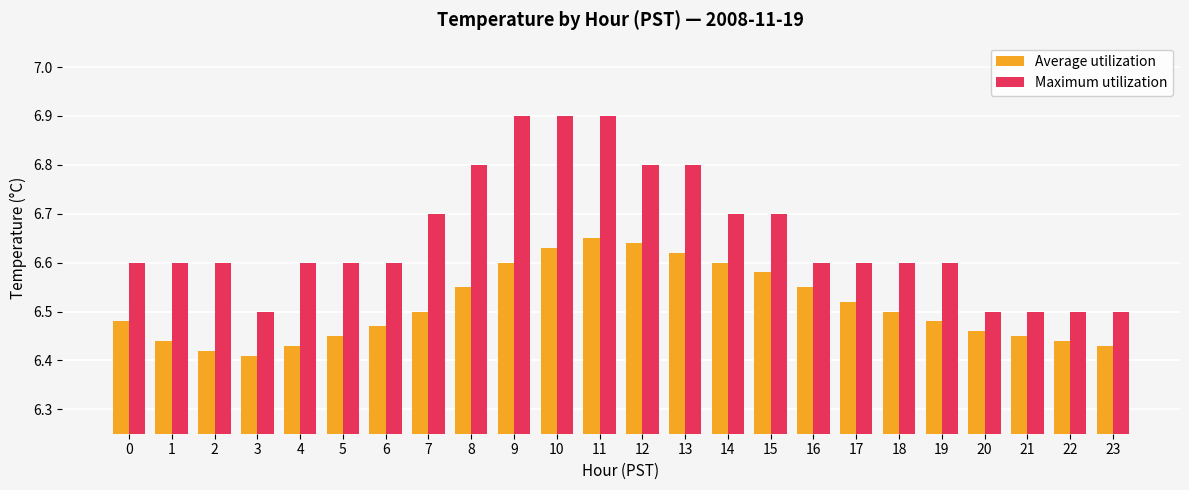

What is the difference between the maximum and second lowest values in the Maximum utilization series?

0.4